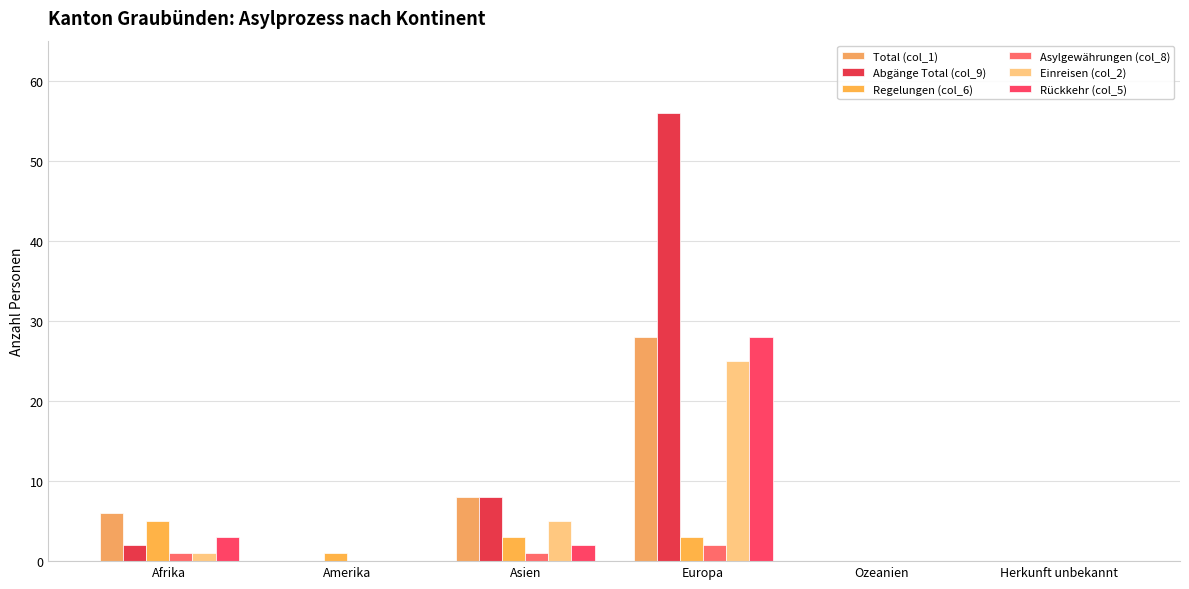

What position from the left is Herkunft unbekannt?

6